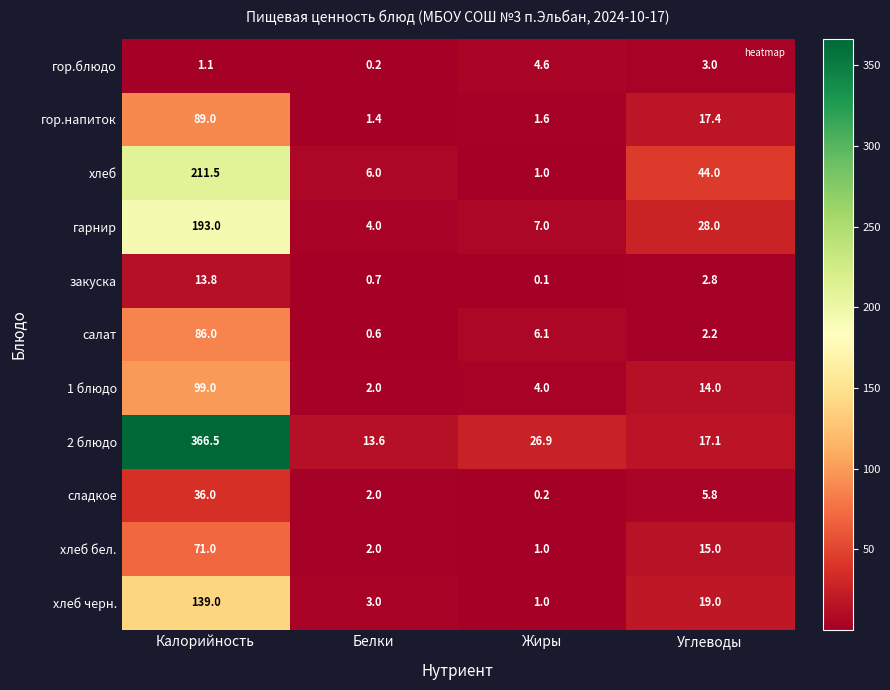

At which label does 2 блюдо first exceed 26?

Калорийность